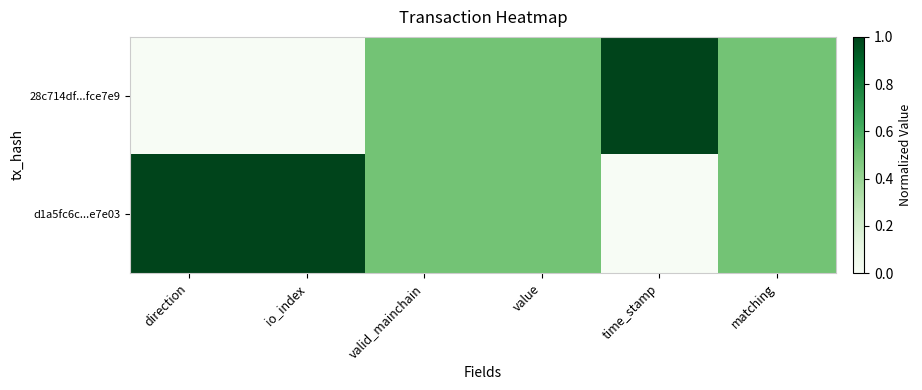

What is the spread (max minus min) of values at time_stamp?

1.0